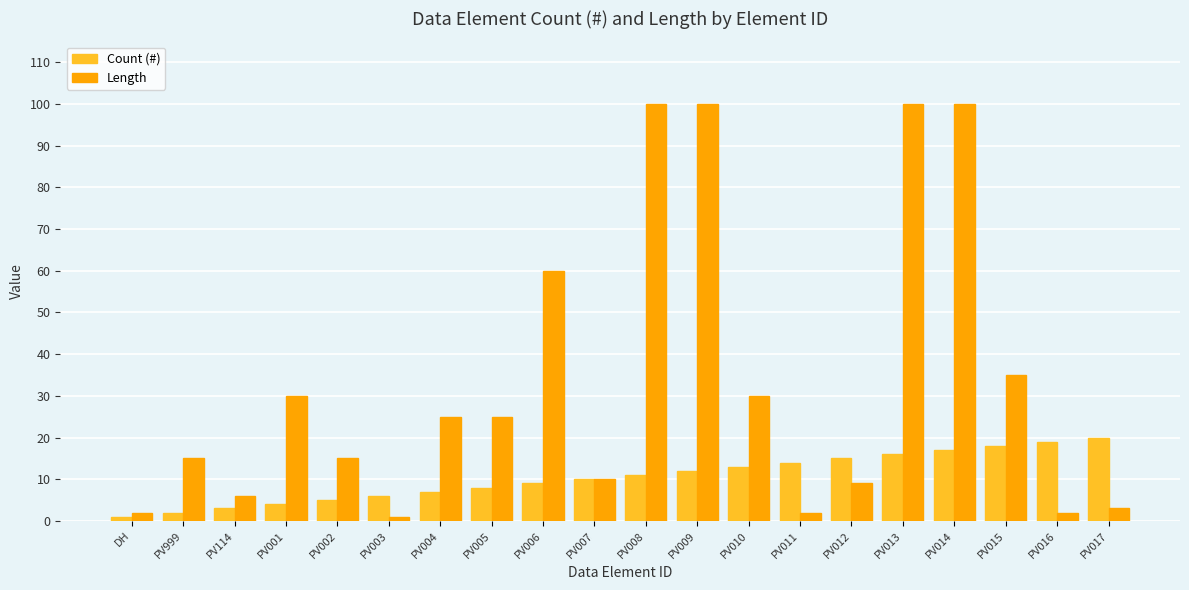

The value of Length at PV002 is 26. True or false?

False